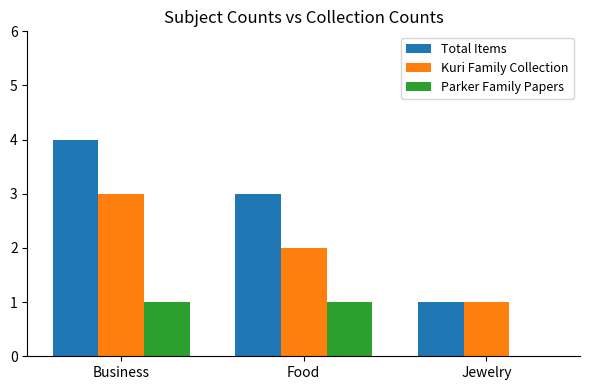

Count the Parker Family Papers values in the range 0 to 1.

3